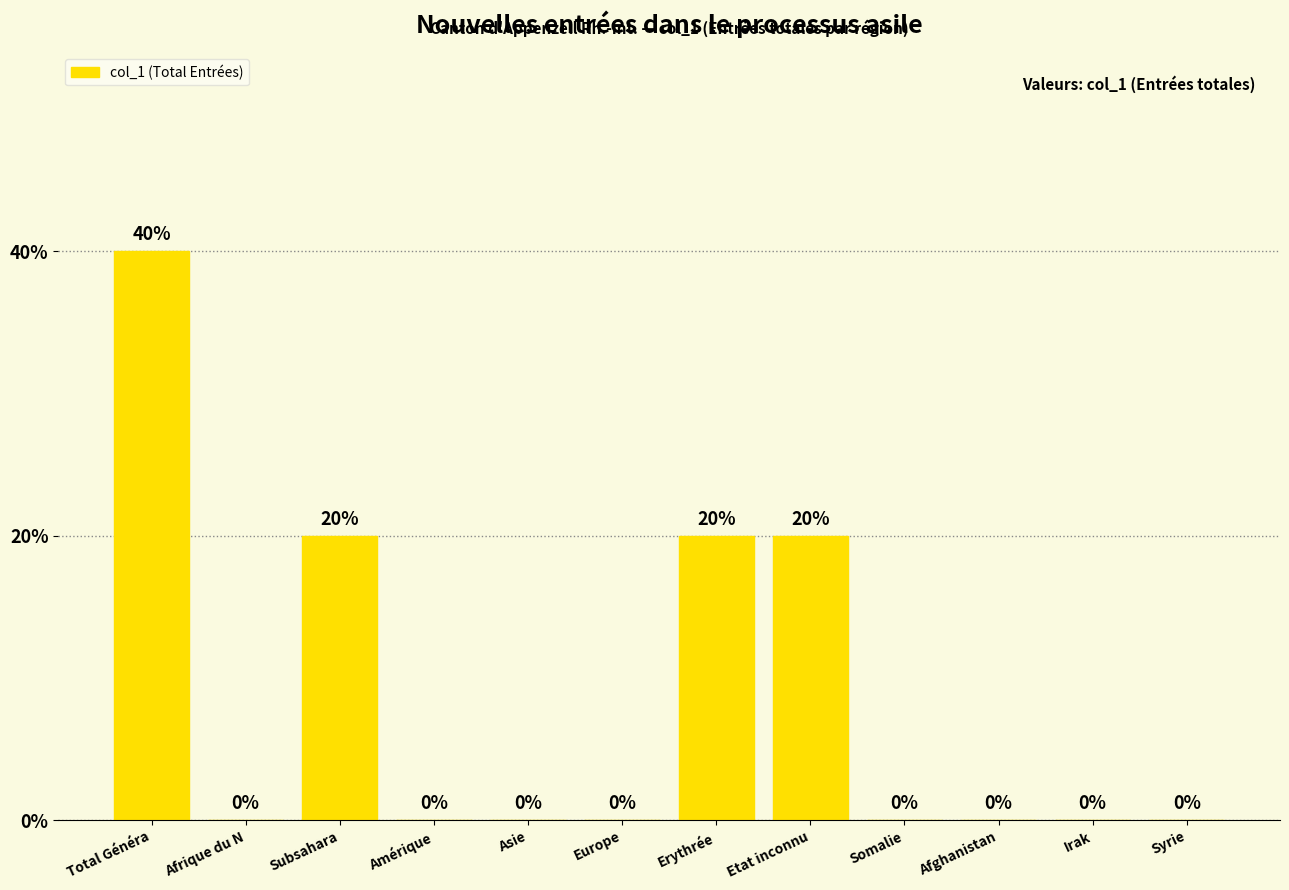

Reading right to left, extract all data points from this chart.

Syrie=0	Irak=0	Afghanistan=0	Somalie=0	Etat inconnu=20	Erythrée=20	Europe=0	Asie=0	Amérique=0	Subsahara=20	Afrique du N=0	Total Généra=40